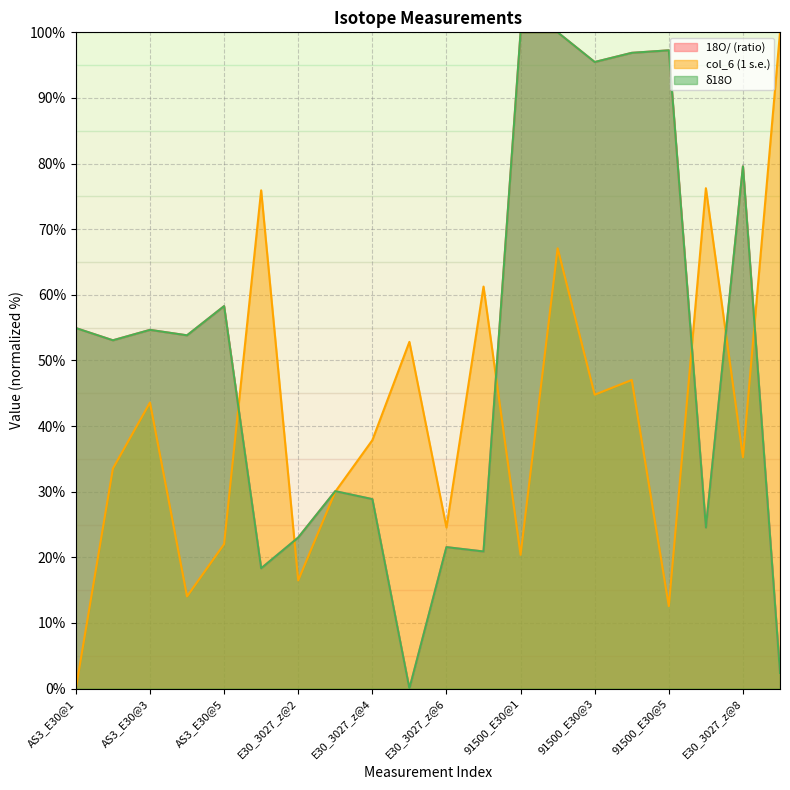

Rank the categories by 18O/ (ratio) value from lowest to highest.

E30_3027_z@5, E30_3027_z@9, E30_3027_z@1, E30_3027_z@7, E30_3027_z@6, E30_3027_z@2, E30_3027_z@5R, E30_3027_z@4, E30_3027_z@3, AS3_E30@2, AS3_E30@4, AS3_E30@3, AS3_E30@1, AS3_E30@5, E30_3027_z@8, 91500_E30@3, 91500_E30@4, 91500_E30@5, 91500_E30@1, 91500_E30@2